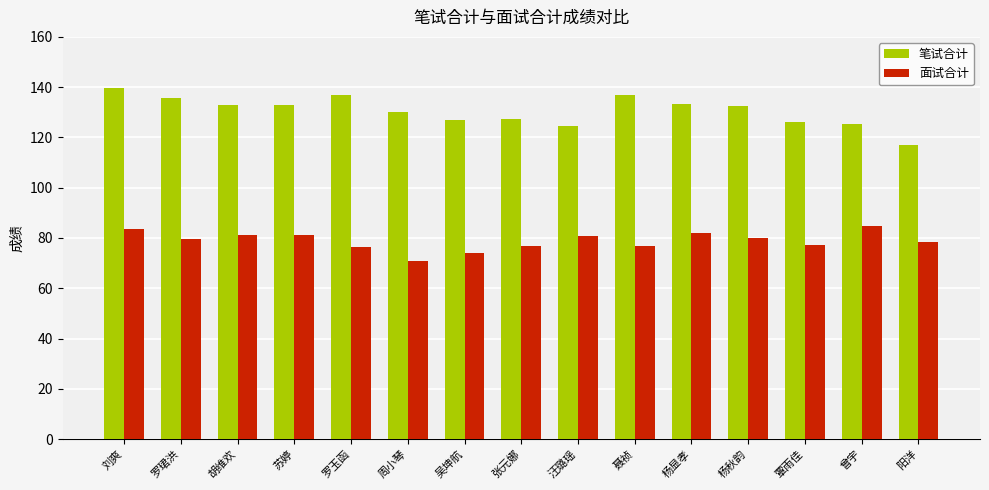

What position from the right is 刘爽?

15